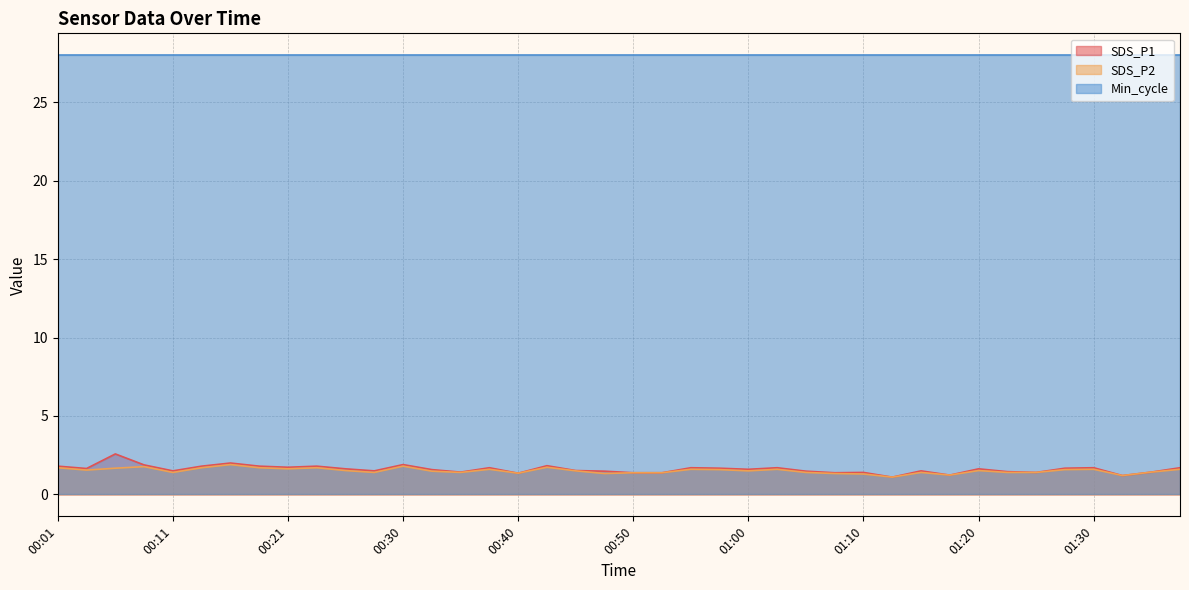

At which category is the sum across all series the highest?

00:06